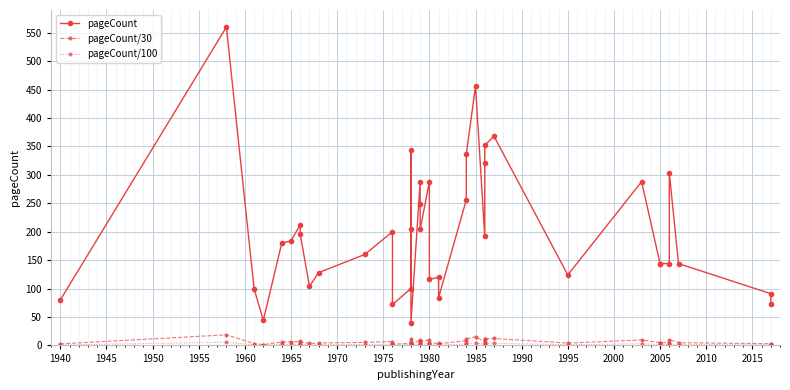

Which series has the widest spread of values?

pageCount